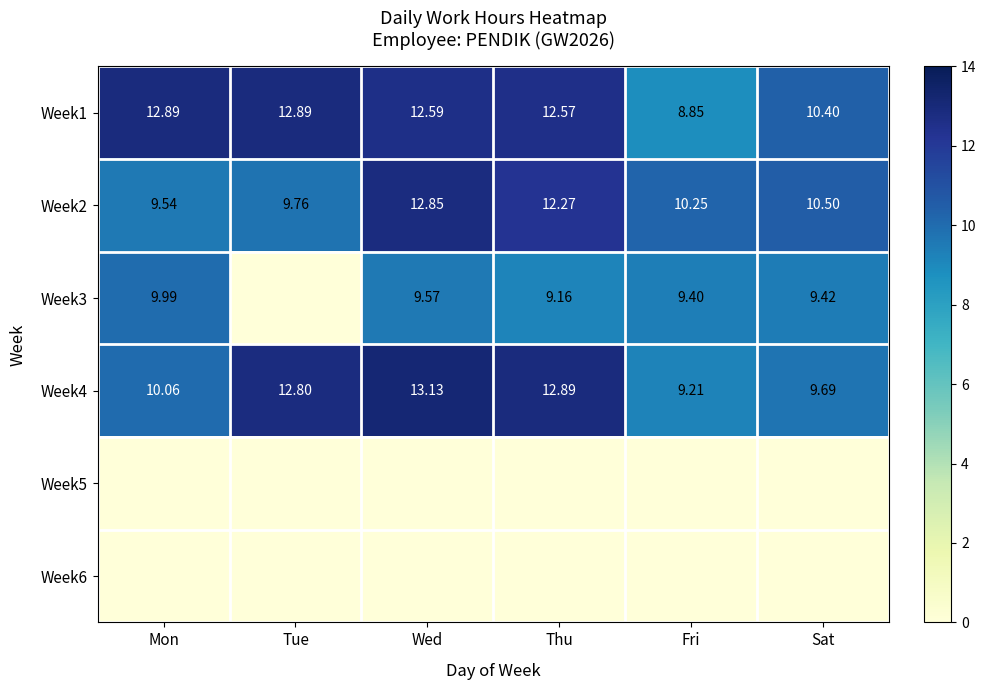

What is the total value across all series at Tue?

35.5